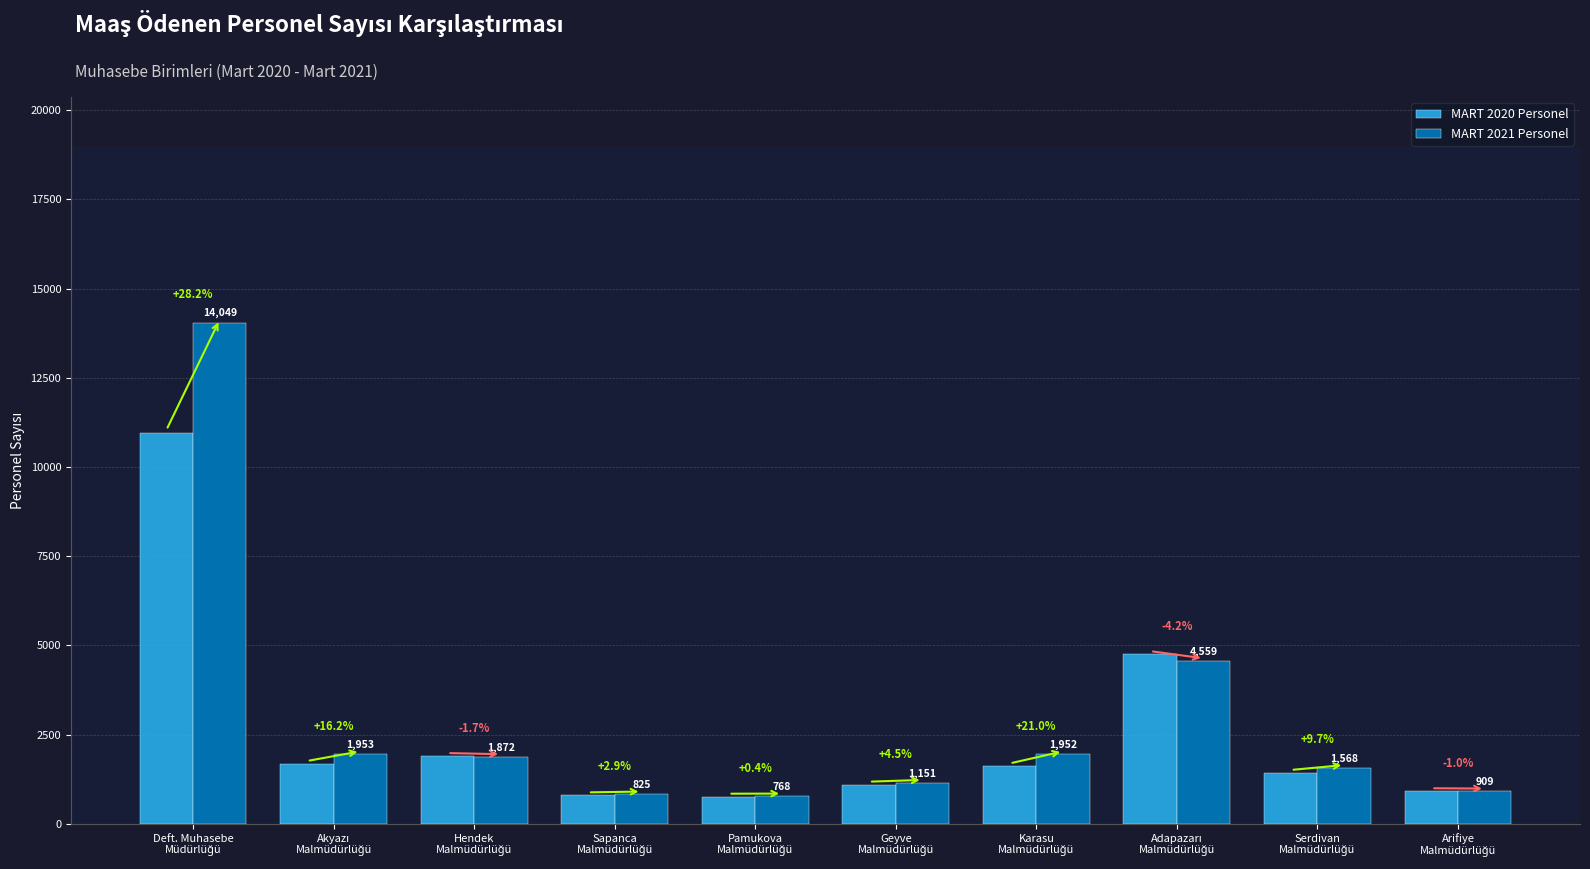

Which series has the largest total across all categories?

MART 2021 Personel